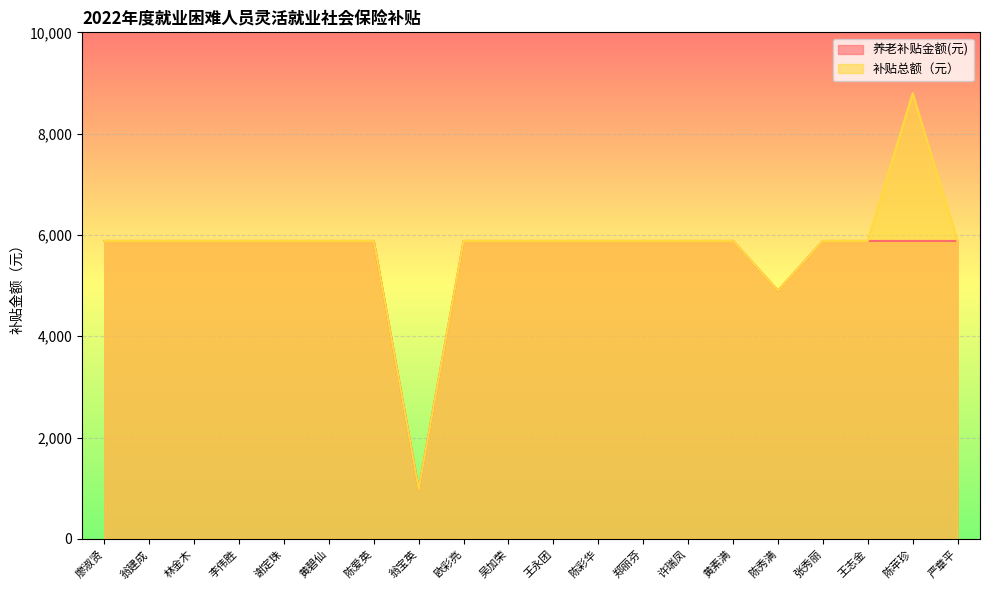

True or false: 养老补贴金额(元) and 补贴总额（元） cross at least once.

False